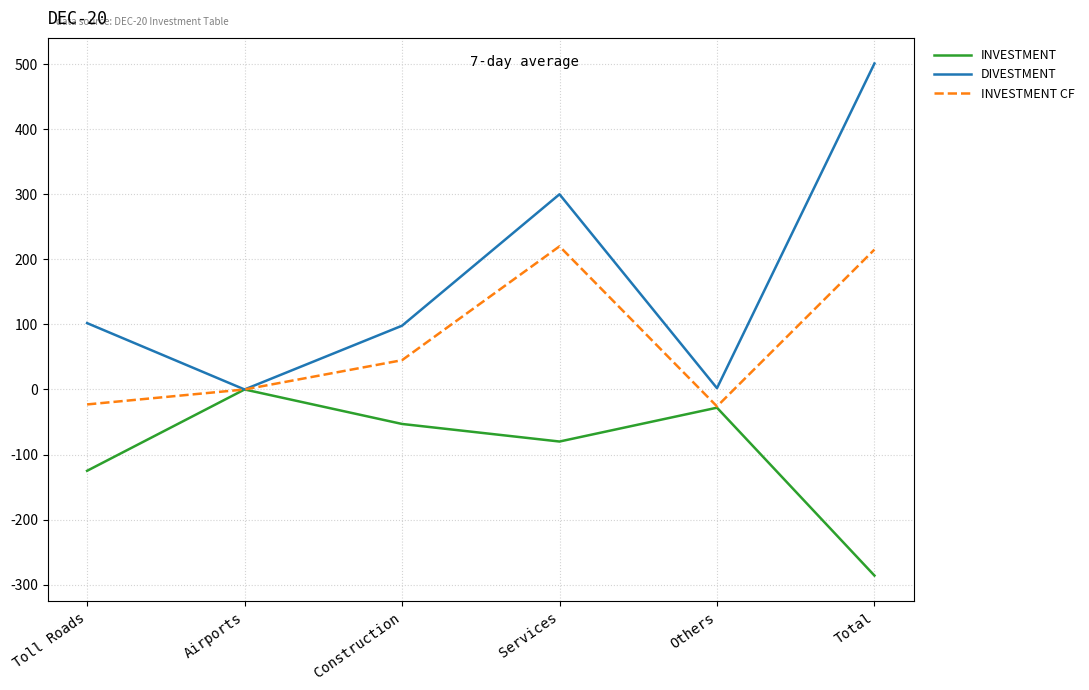

Which label corresponds to the largest value in the chart?

Total